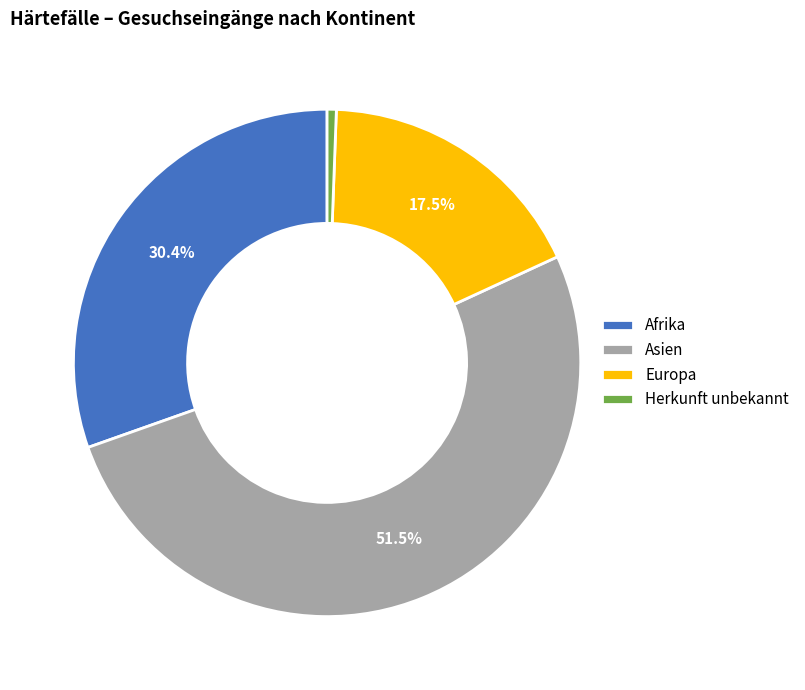

Rank the categories by value from highest to lowest.

Asien, Afrika, Europa, Herkunft unbekannt